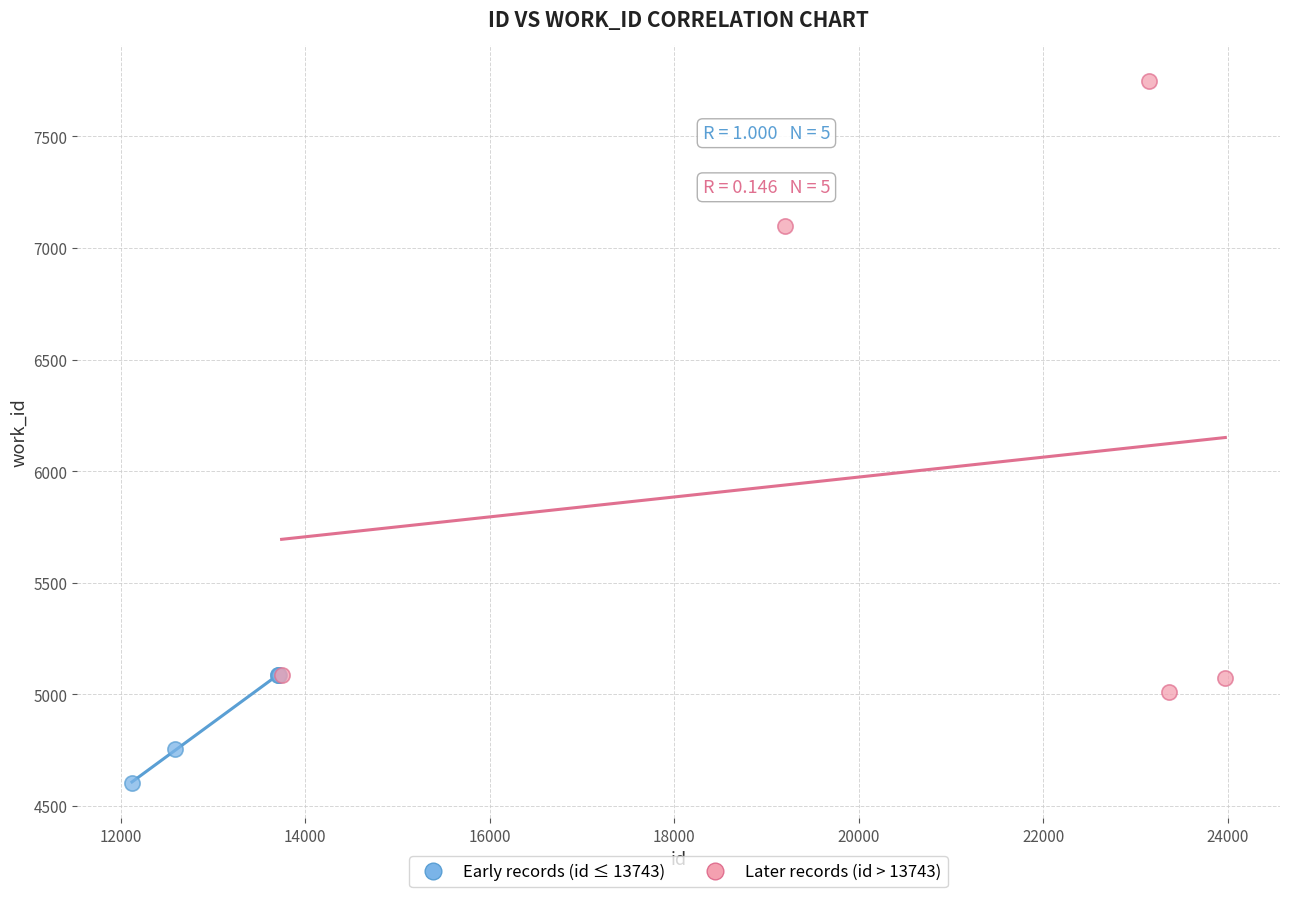

Which series contains the lowest Y value?

Early records (id ≤ 13743)